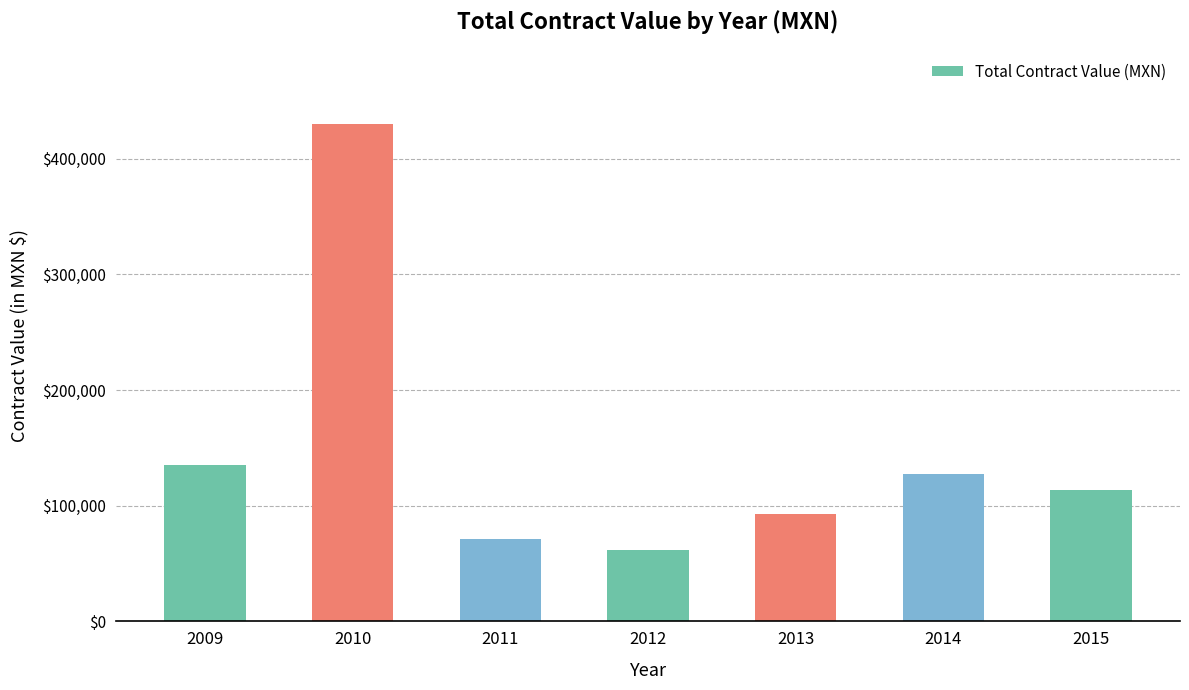

Is it true that the value at 2015 is 113894.4?

True